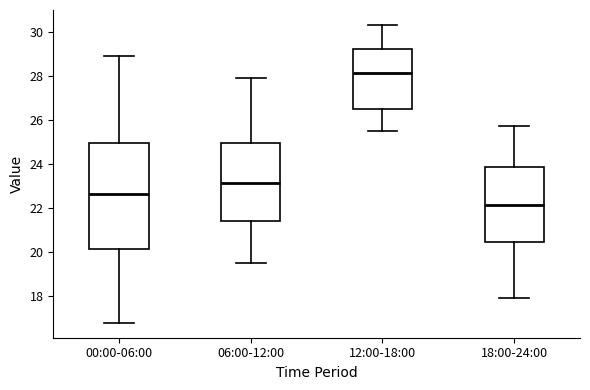

Reading left to right, read every box against the y-axis: the position of its median line, the range the box covers, and the ends of its whiskers. The values are not printed on the chart, so give them approximately, as read against the axis.

00:00-06:00: median 22.6, box 20.2 to 25.0, whiskers 16.8 to 29.0
06:00-12:00: median 23.2, box 21.4 to 25.0, whiskers 19.6 to 28.0
12:00-18:00: median 28.2, box 26.4 to 29.2, whiskers 25.6 to 30.4
18:00-24:00: median 22.2, box 20.4 to 23.8, whiskers 18.0 to 25.8